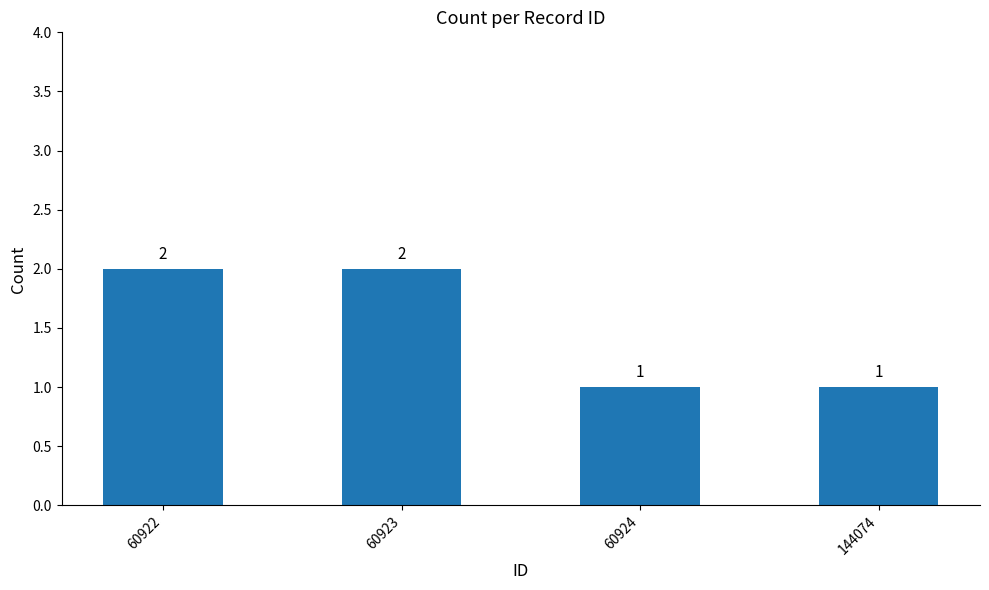

What is the ratio of the value at 60922 to the value at 144074?

2.0